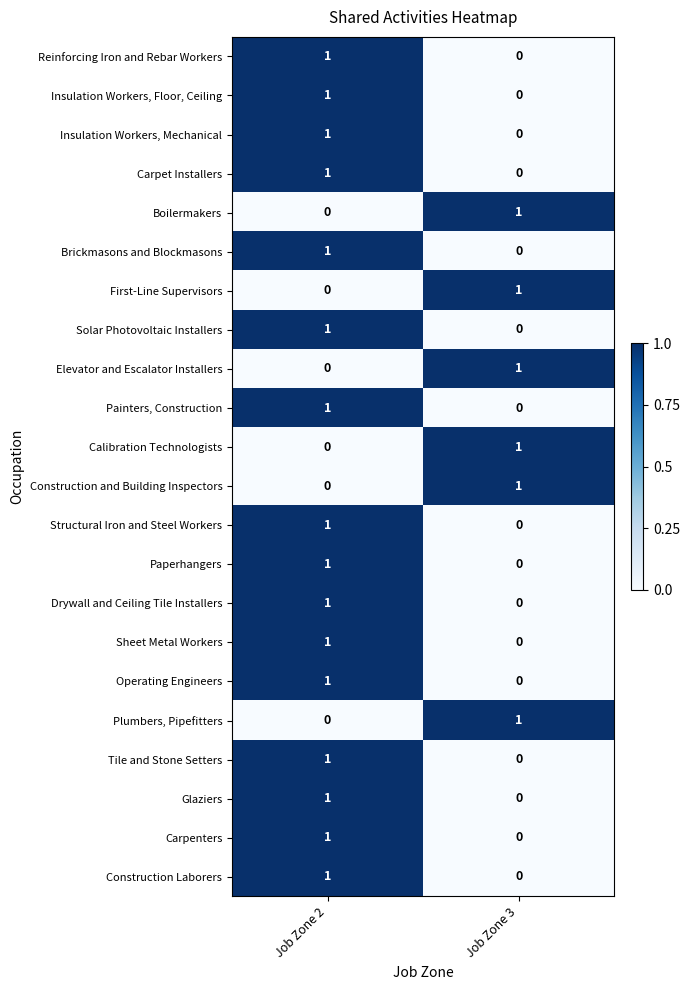

What is the greatest value displayed?

1